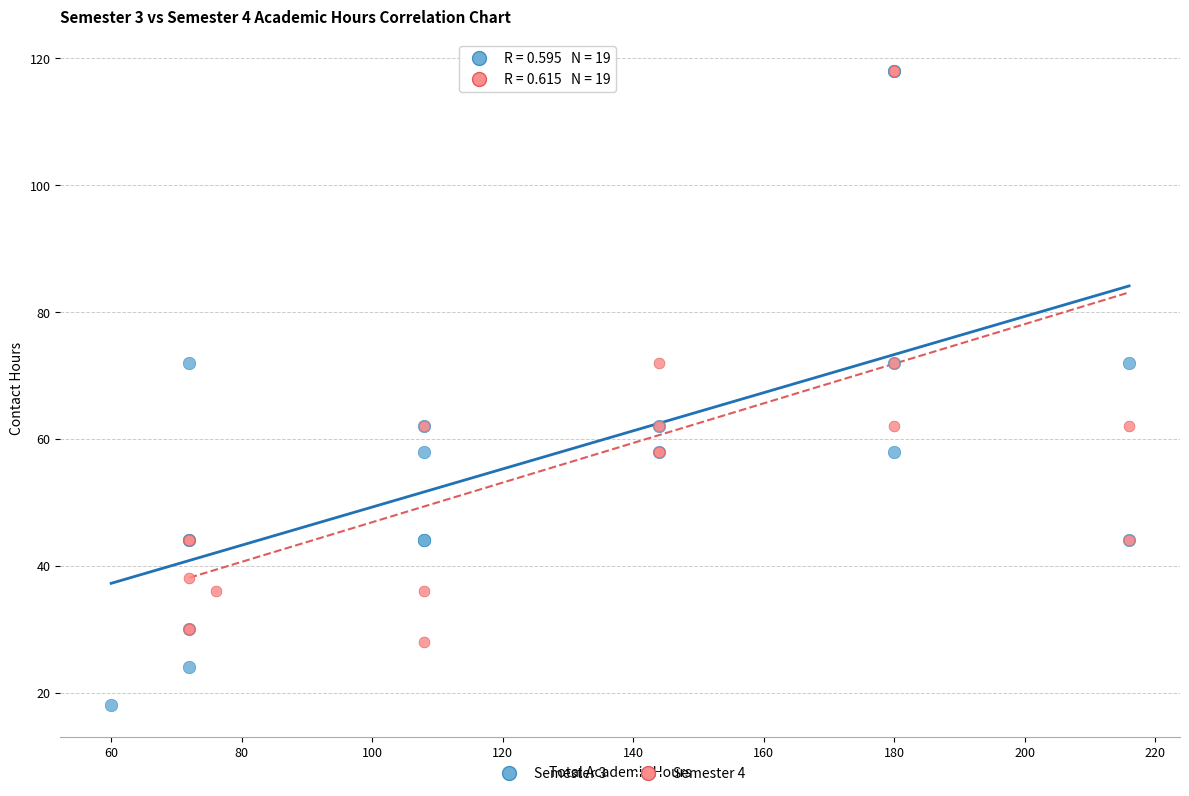

Which series reaches the minimum Y coordinate?

Semester 3